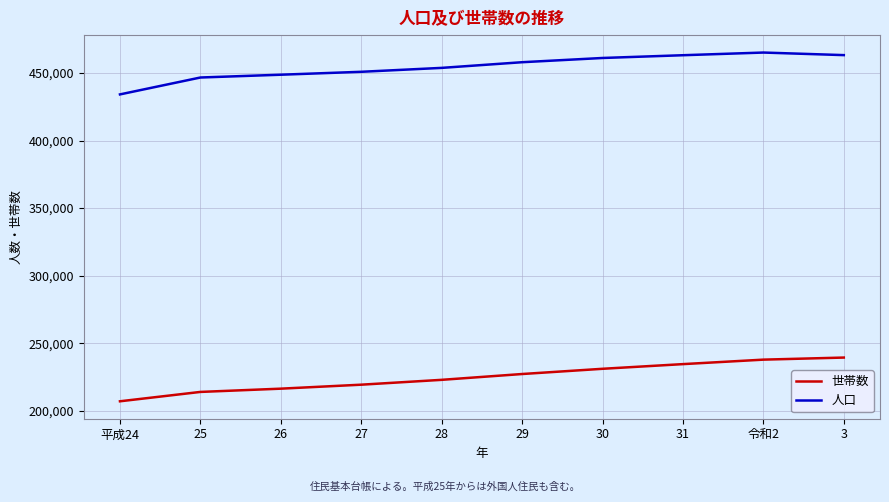

At which label is 世帯数 closest to 223225?

28